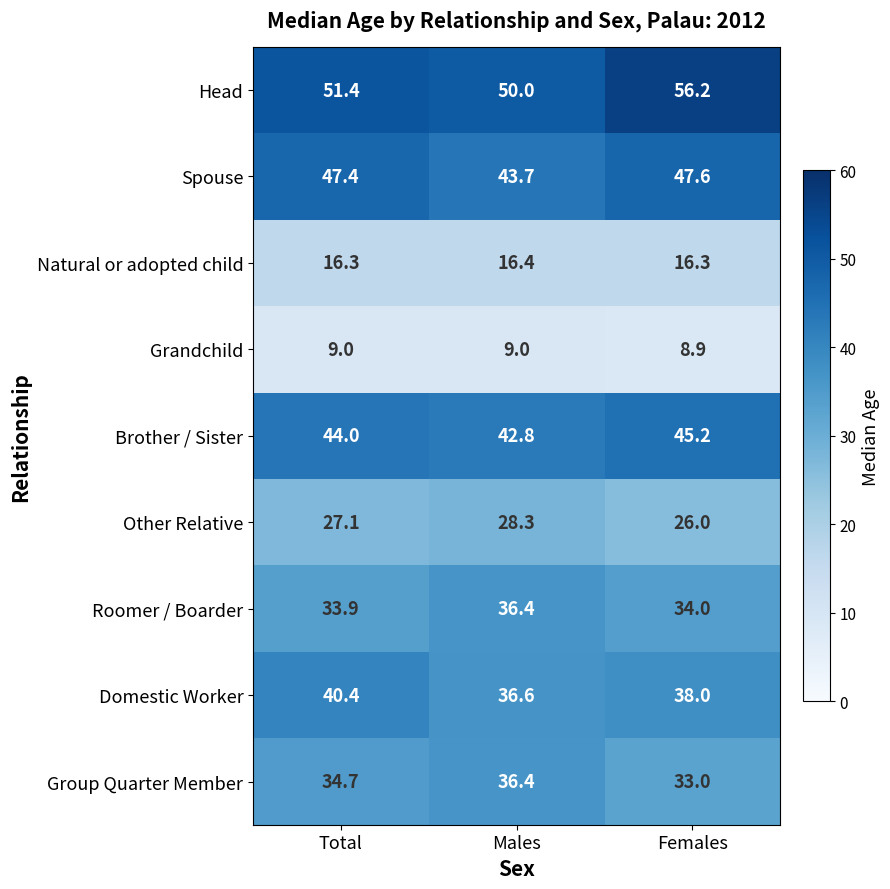

True or false: Brother / Sister has a value of 58.4 at Males.

False